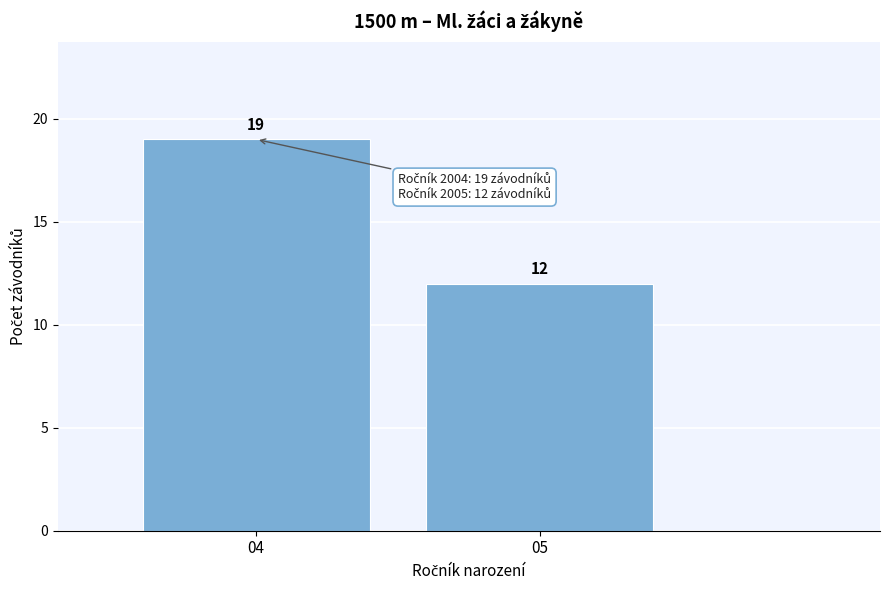

Reading right to left, extract all data points from this chart.

12	19